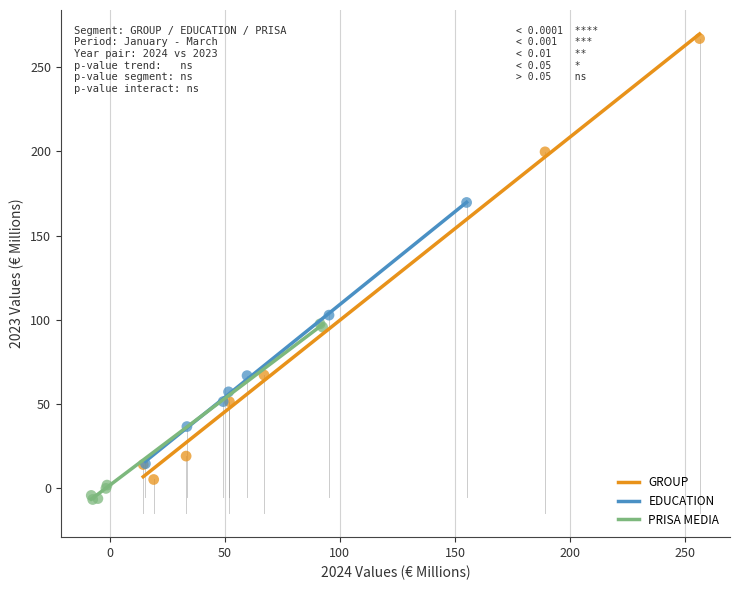

What are all the series names shown in the legend?

GROUP, EDUCATION, PRISA MEDIA